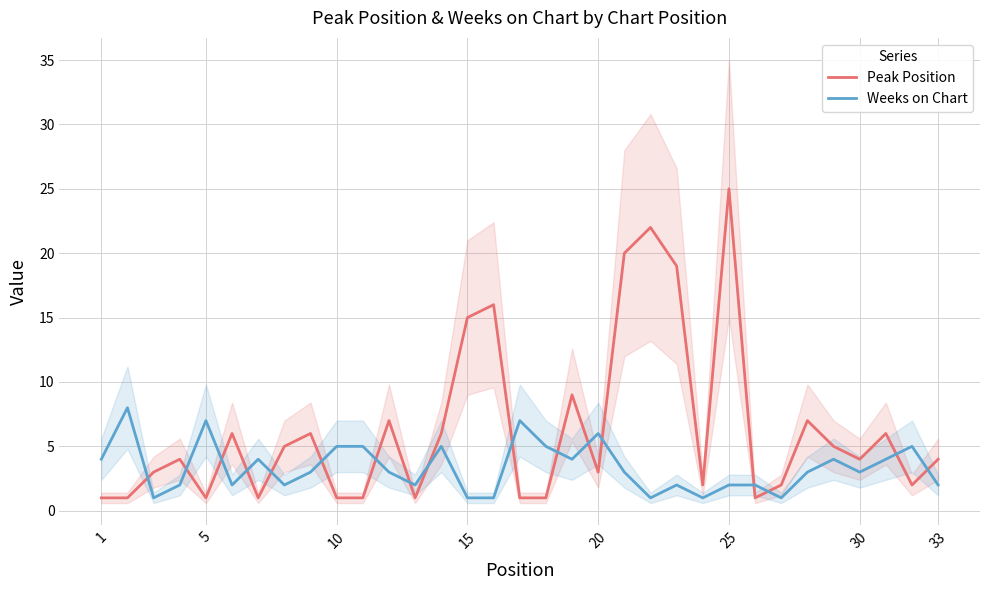

What is the total value across all series at 25?

8